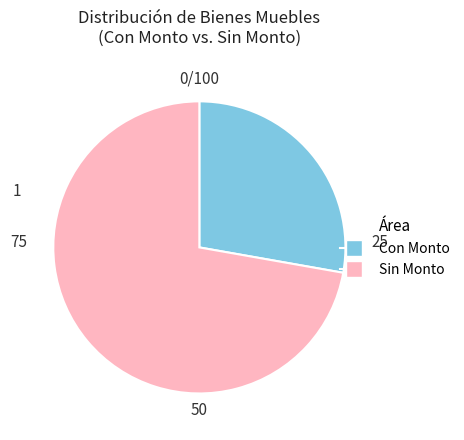

Which slice represents more than half of the pie?

Sin Monto